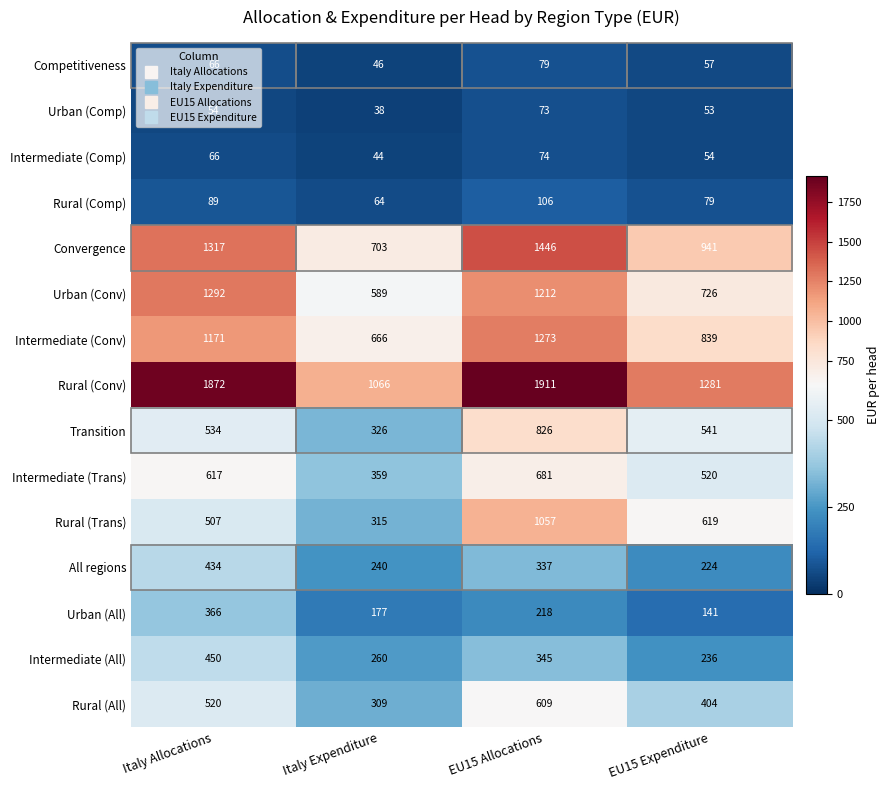

The value of Intermediate (All) at Italy Expenditure is 440. True or false?

False